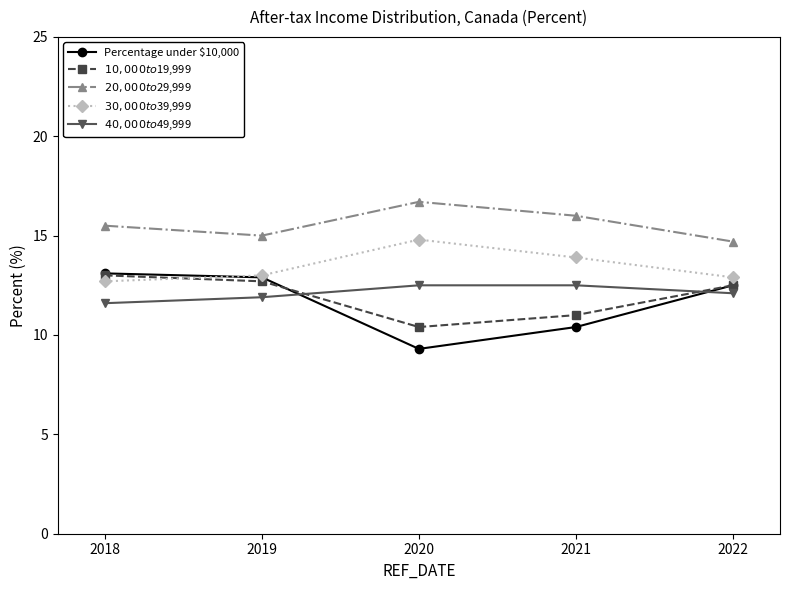

What is the approximate value of $10,000 to $19,999 at 2022?

12.5